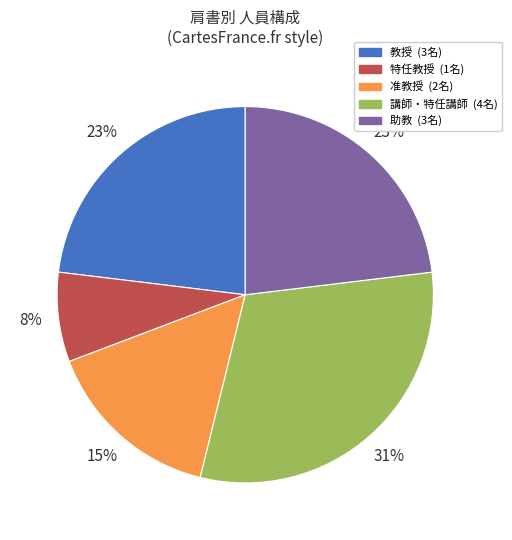

To the nearest percent, what is the difference between the largest and smallest slice percentages?

23%